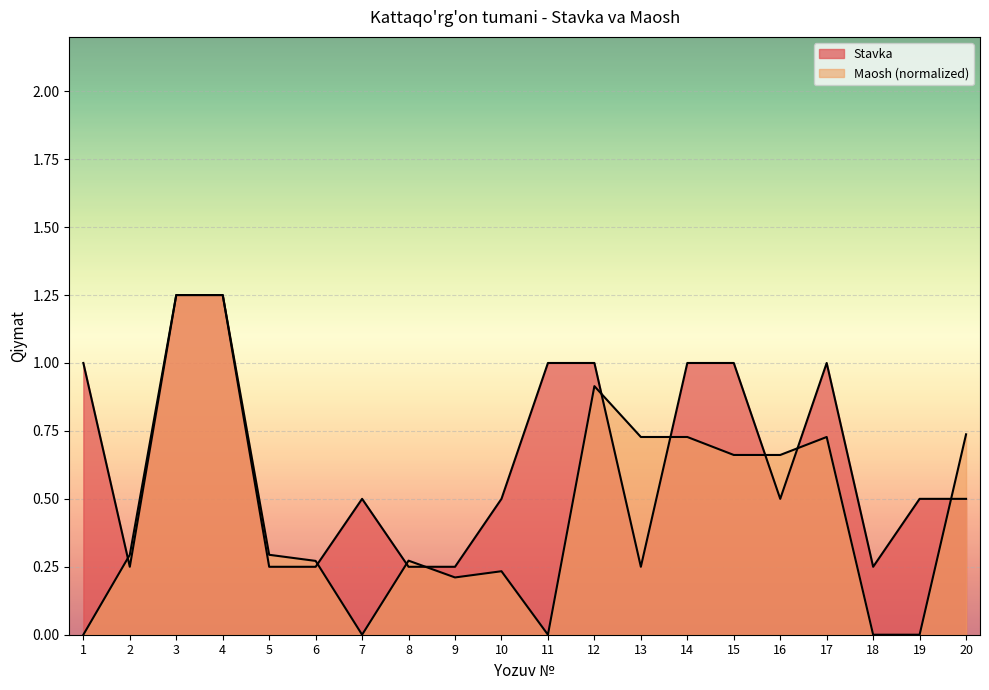

Is the value of Stavka at 14 greater than the value of Maosh (normalized) at 3?

No